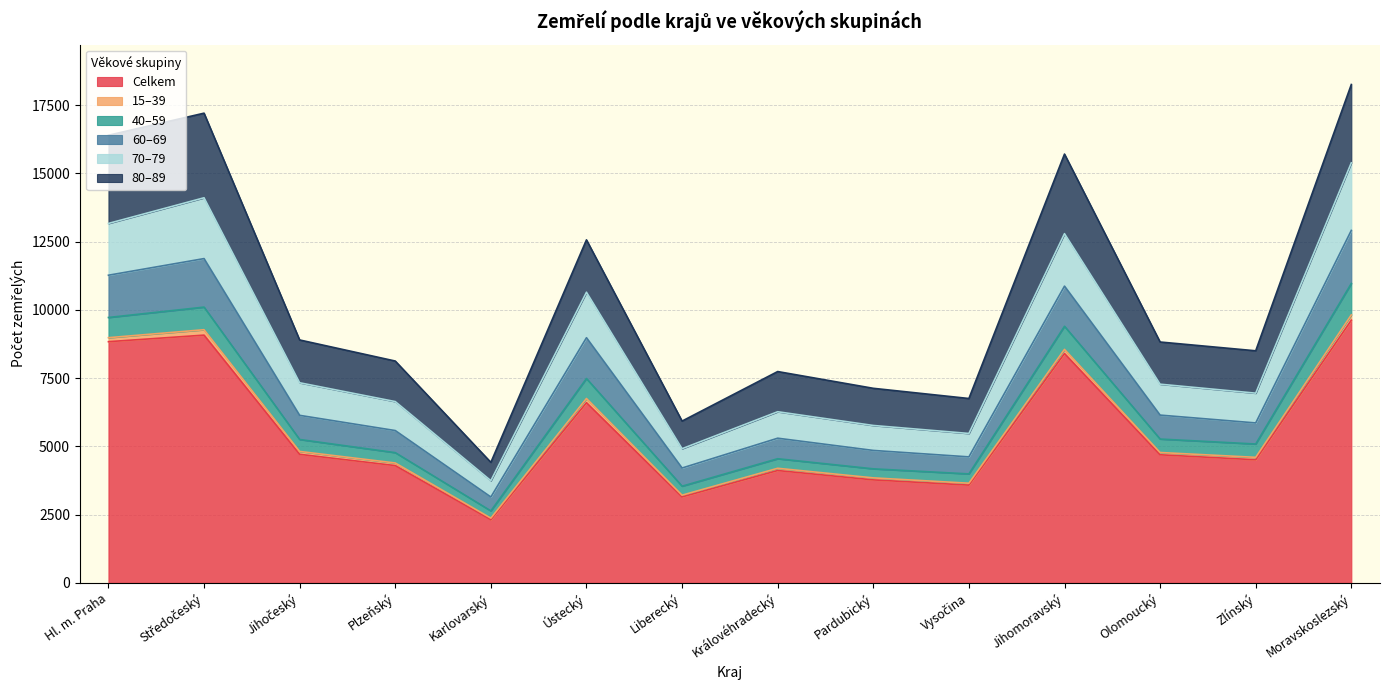

The Celkem series shows 2571 at Moravskoslezský. True or false?

False